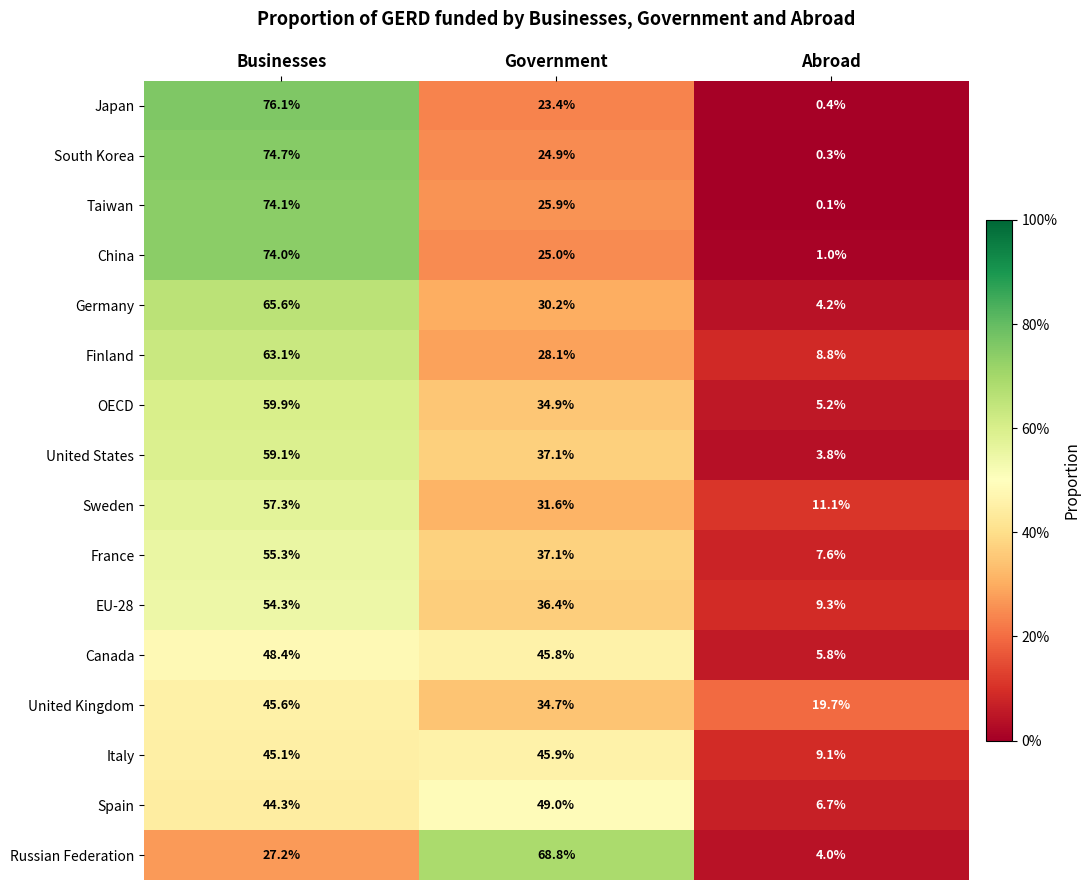

What is the lowest value of the South Korea series?

0.3